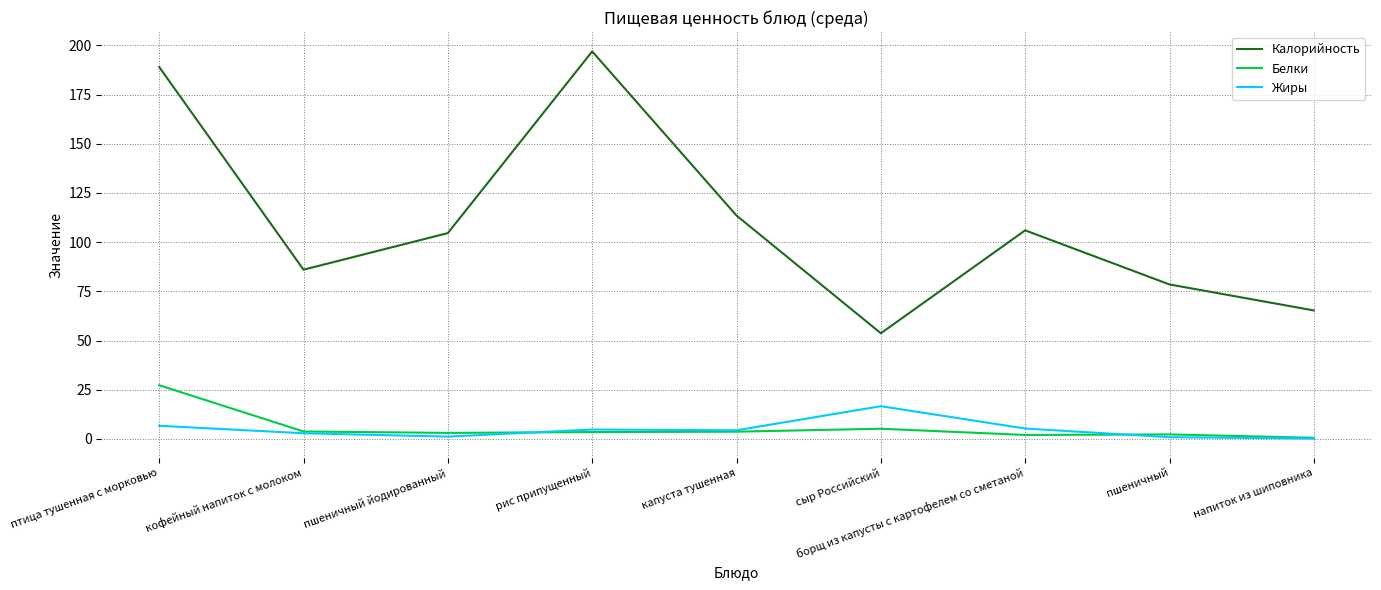

The value of Калорийность at капуста тушенная is 54.3. True or false?

False